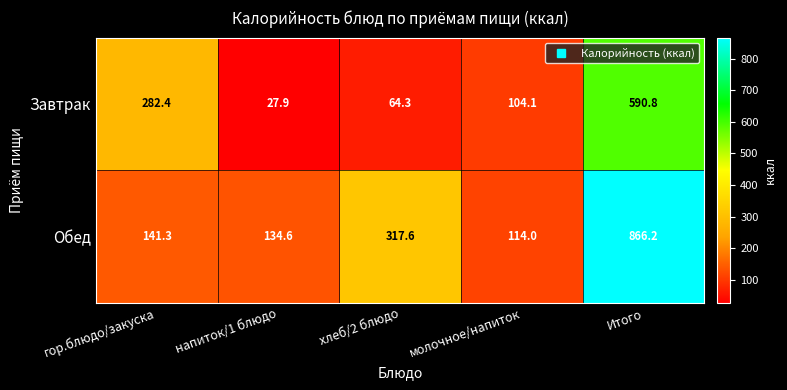

Reading left to right, list all the values displayed in this chart.

Завтрак: 282.4	27.9	64.3	104.1	590.8
Обед: 141.3	134.6	317.6	114.0	866.2